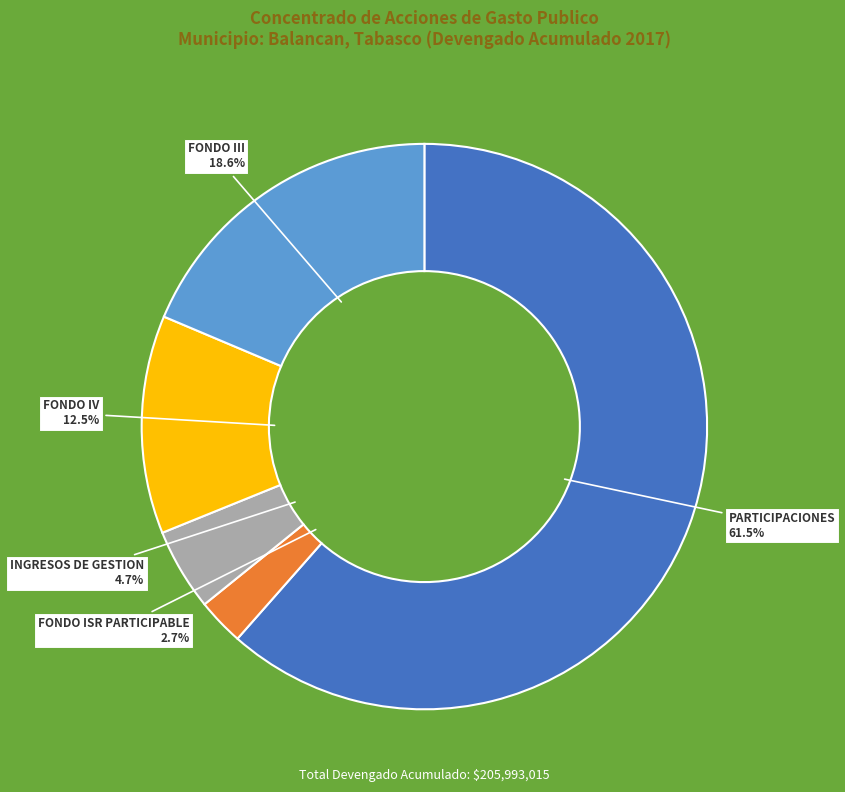

How many segments does this pie chart have?

5